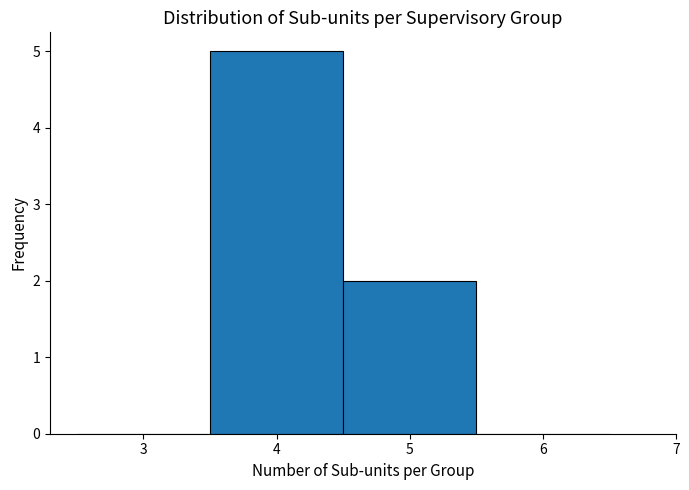

How tall is the bar that spans 3.5 to 4.5 on the x-axis? The values are not printed on the chart, so give them approximately, as read against the axis.

5